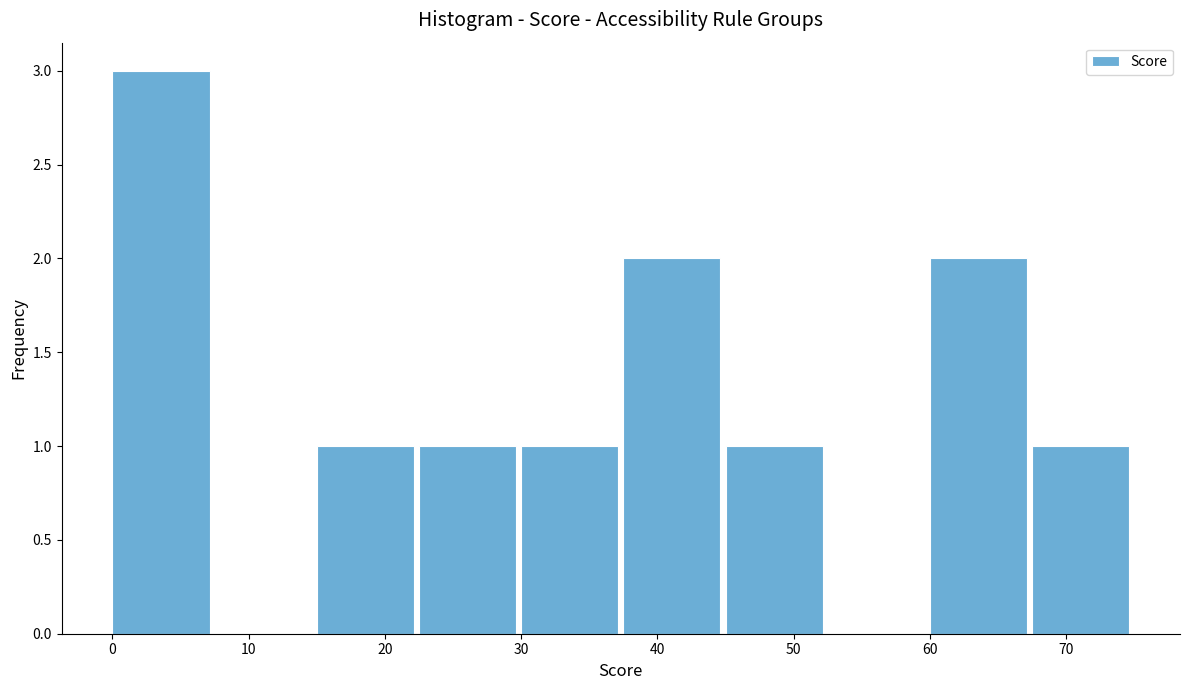

Reading left to right, list every bar in this chart as the range it spans on the x-axis followed by its height. Neither the bar edges nor the heights are printed on the chart, so give them approximately, as read against the axes.

0.0 to 7.5: 3
7.5 to 15.0: 0
15.0 to 22.5: 1
22.5 to 30.0: 1
30.0 to 37.5: 1
37.5 to 45.0: 2
45.0 to 52.5: 1
52.5 to 60.0: 0
60.0 to 67.5: 2
67.5 to 75.0: 1